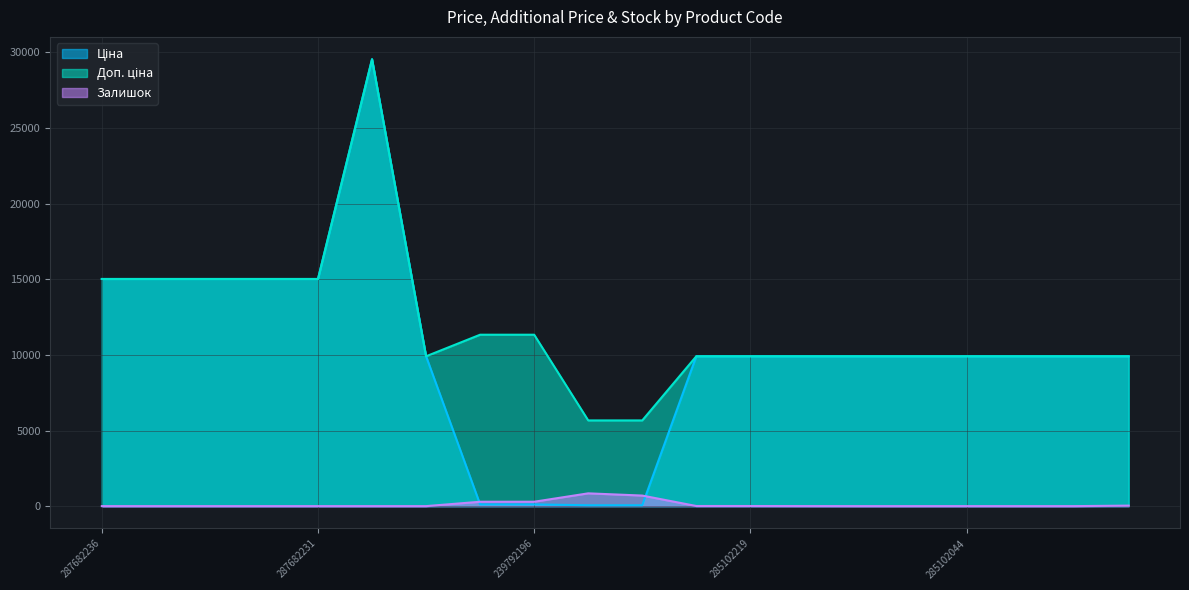

At 239792196, list the series in order from smallest to largest.

Ціна, Залишок, Доп. ціна